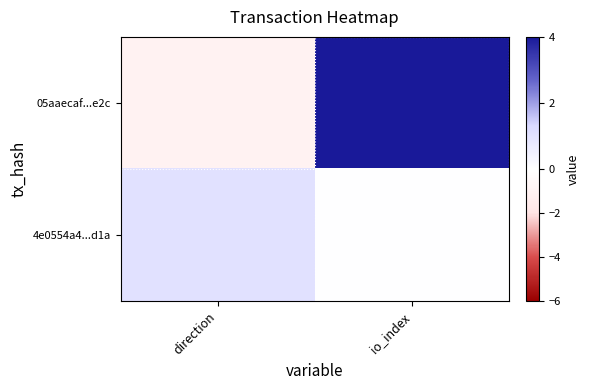

What is the greatest value displayed?

23